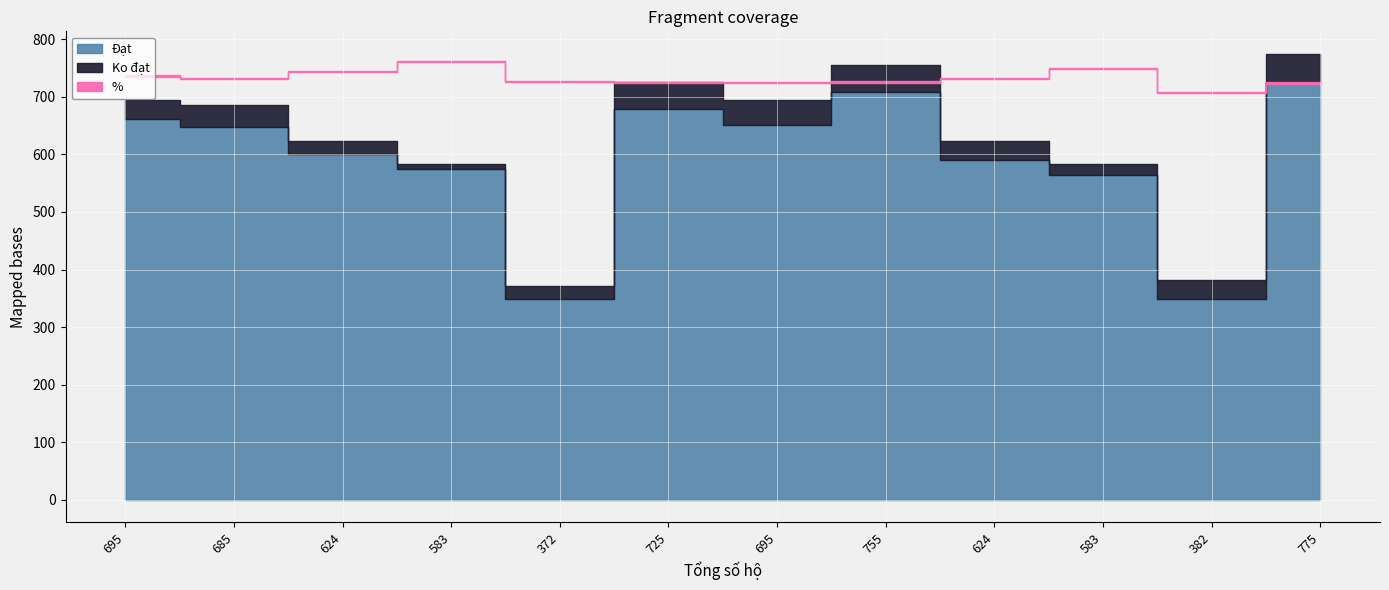

Rank the categories by % value from lowest to highest.

382, 775, 725, 695, 755, 372, 624, 685, 695, 624, 583, 583